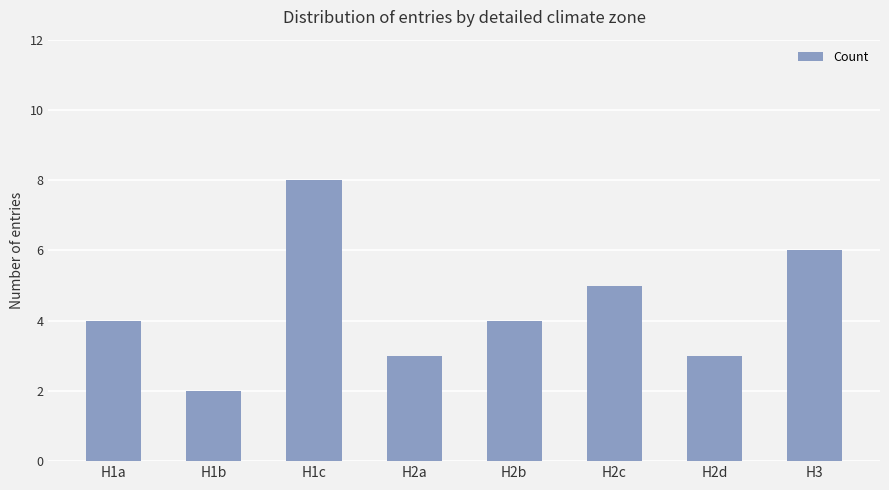

What is the average value?

4